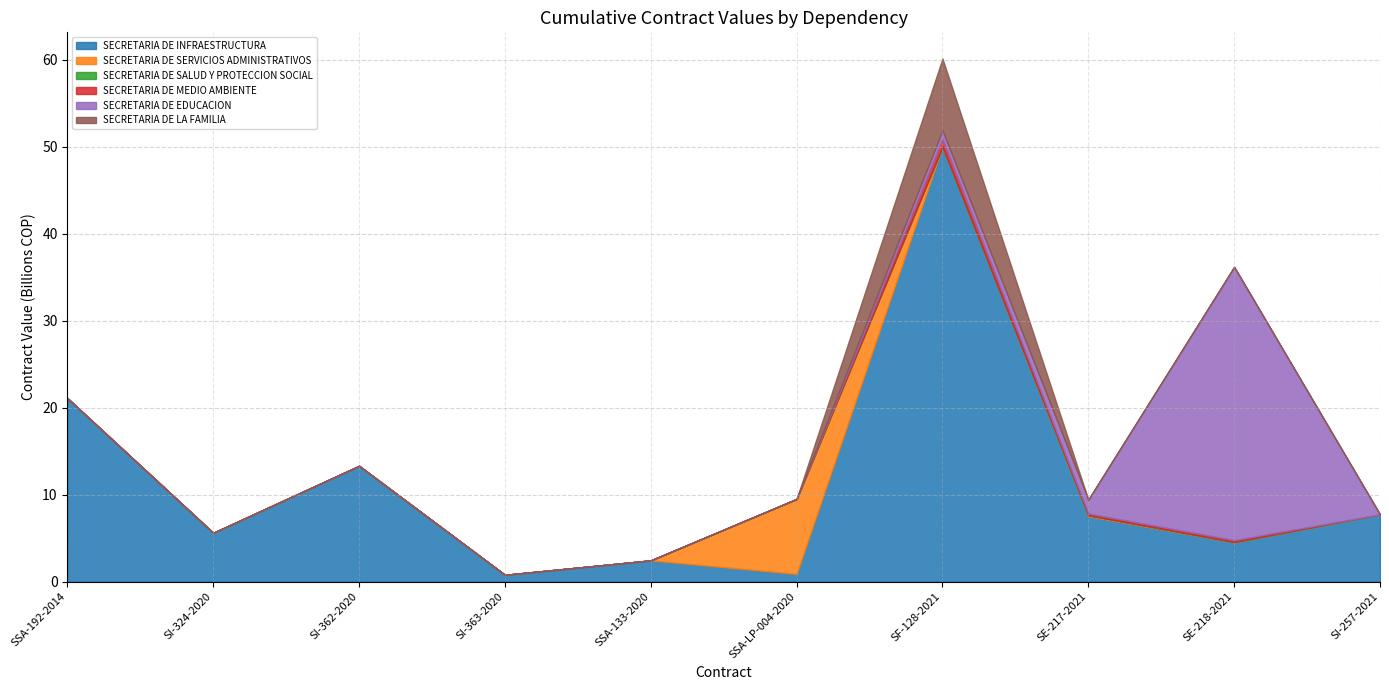

What is the greatest value displayed?

50000000000